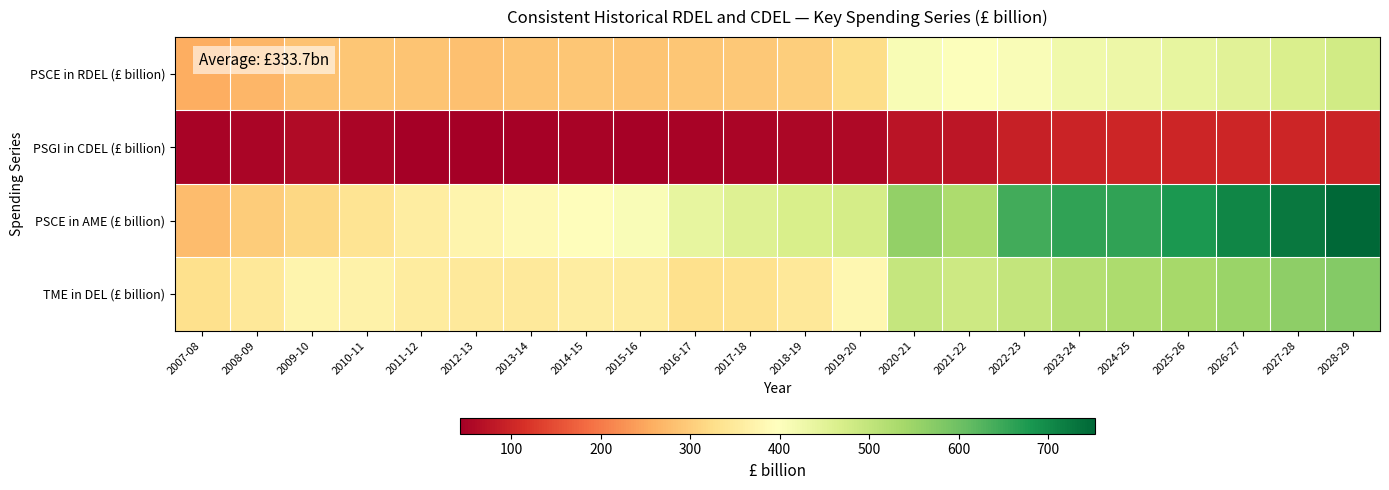

Reading left to right, transcribe all the data shown in this chart.

PSCE in RDEL (£ billion): 2007-08=256.1	2008-09=268.0	2009-10=285.2	2010-11=291.1	2011-12=287.0	2012-13=283.1	2013-14=287.6	2014-15=289.5	2015-16=288.1	2016-17=291.4	2017-18=294.7	2018-19=301.6	2019-20=324.1	2020-21=410.8	2021-22=401.3	2022-23=407.5	2023-24=422.9	2024-25=430.2	2025-26=440.0	2026-27=452.3	2027-28=465.6	2028-29=479.2
PSGI in CDEL (£ billion): 2007-08=48.4	2008-09=52.2	2009-10=59.4	2010-11=50.9	2011-12=44.0	2012-13=42.6	2013-14=46.1	2014-15=50.0	2015-16=48.1	2016-17=49.1	2017-18=52.6	2018-19=56.2	2019-20=59.0	2020-21=75.5	2021-22=77.2	2022-23=89.8	2023-24=95.6	2024-25=99.2	2025-26=98.1	2026-27=98.3	2027-28=98.3	2028-29=97.4
PSCE in AME (£ billion): 2007-08=278.1	2008-09=299.4	2009-10=315.7	2010-11=337.6	2011-12=358.0	2012-13=373.0	2013-14=385.9	2014-15=394.5	2015-16=406.2	2016-17=440.8	2017-18=455.6	2018-19=466.8	2019-20=472.7	2020-21=560.3	2021-22=527.9	2022-23=643.6	2023-24=660.0	2024-25=660.2	2025-26=679.6	2026-27=705.7	2027-28=725.8	2028-29=752.0
TME in DEL (£ billion): 2007-08=330.0	2008-09=347.2	2009-10=372.7	2010-11=367.3	2011-12=355.6	2012-13=349.5	2013-14=350.1	2014-15=356.2	2015-16=353.9	2016-17=329.2	2017-18=333.2	2018-19=345.2	2019-20=378.1	2020-21=496.5	2021-22=485.9	2022-23=497.2	2023-24=518.5	2024-25=529.4	2025-26=538.1	2026-27=550.6	2027-28=563.9	2028-29=576.5